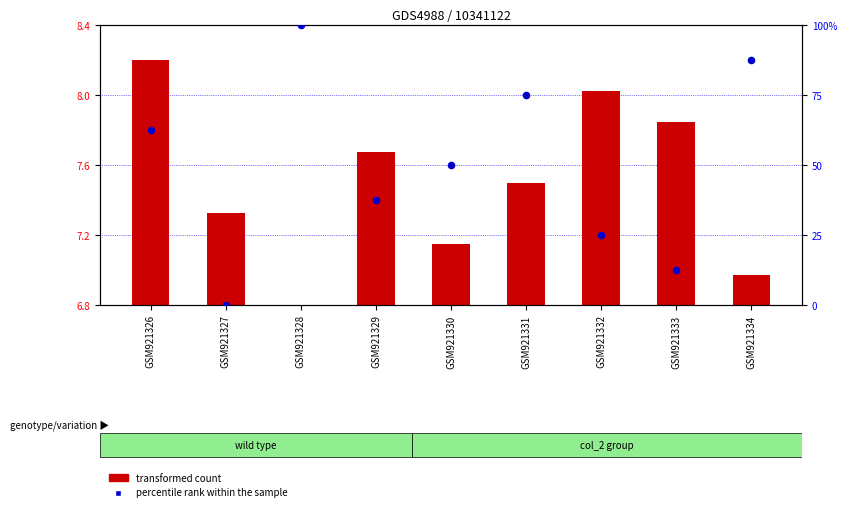

Which series contains the highest Y value?

percentile rank within the sample